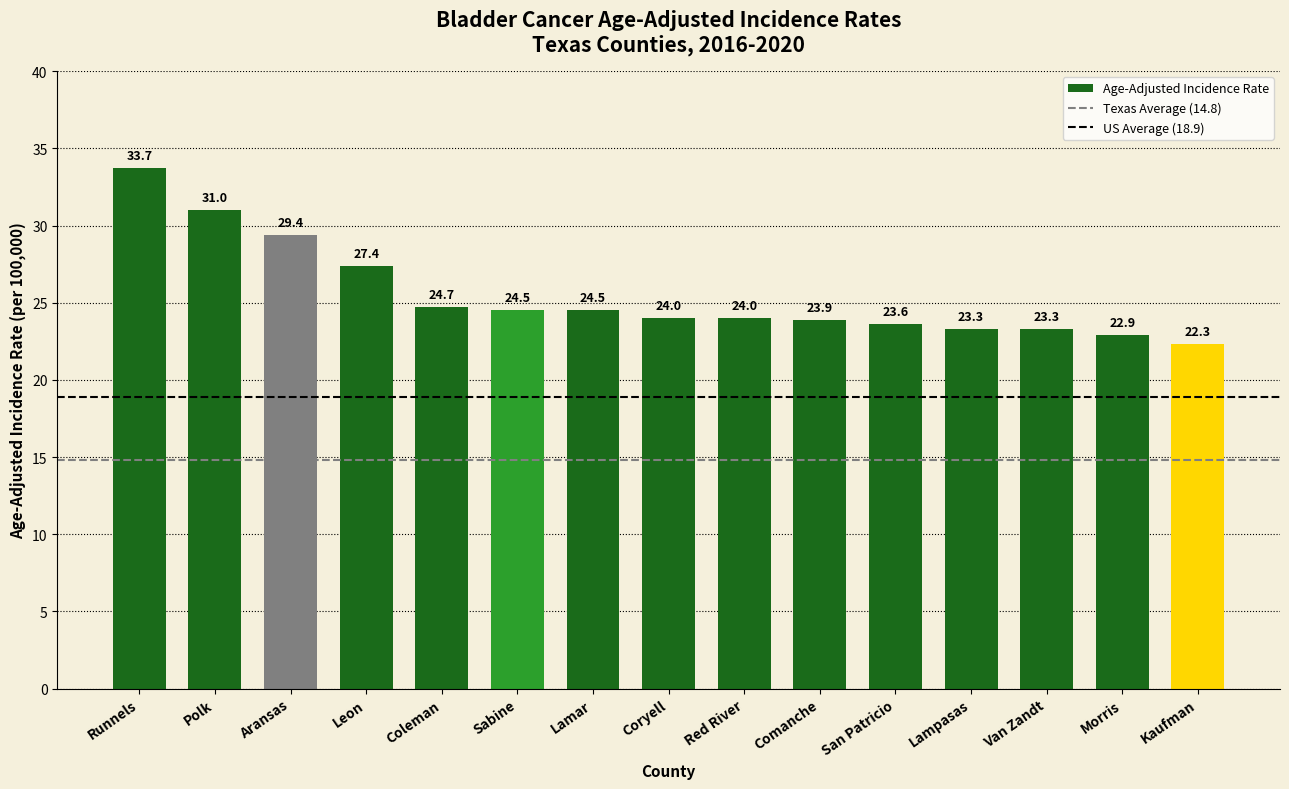

What is the greatest value displayed?

33.7